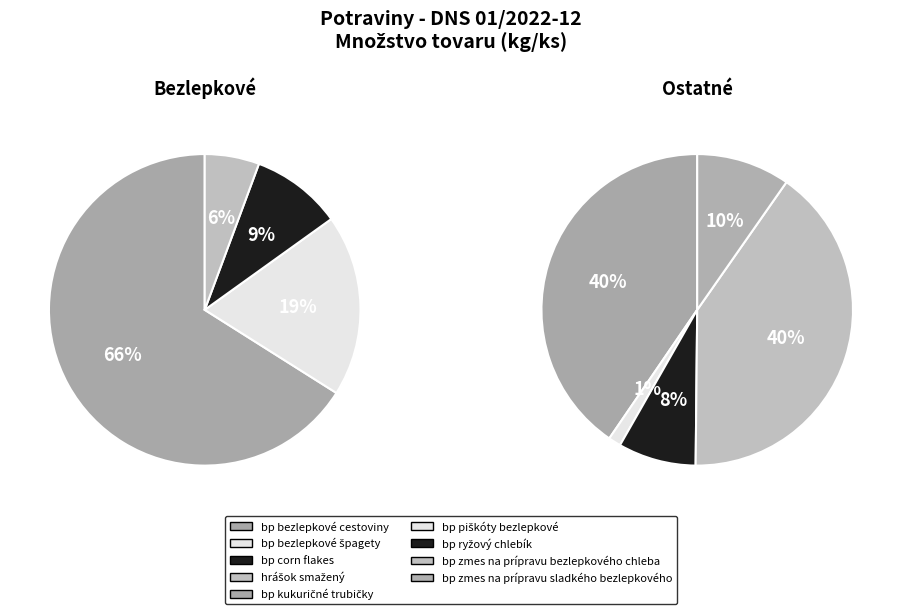

True or false: bp bezlepkové cestoviny accounts for 12% of the total.

False